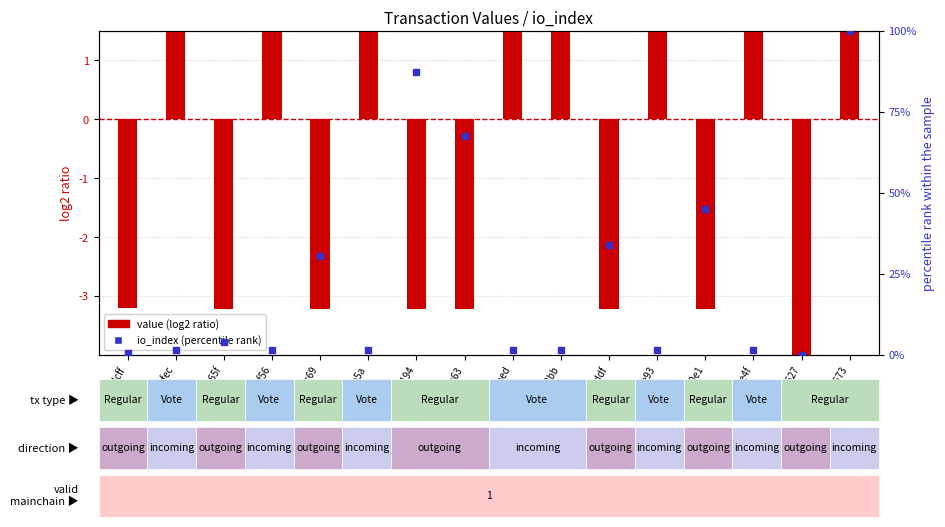

Is the value of io_index (percentile rank) at 3ea627 greater than the value of value at 05a65f?

Yes